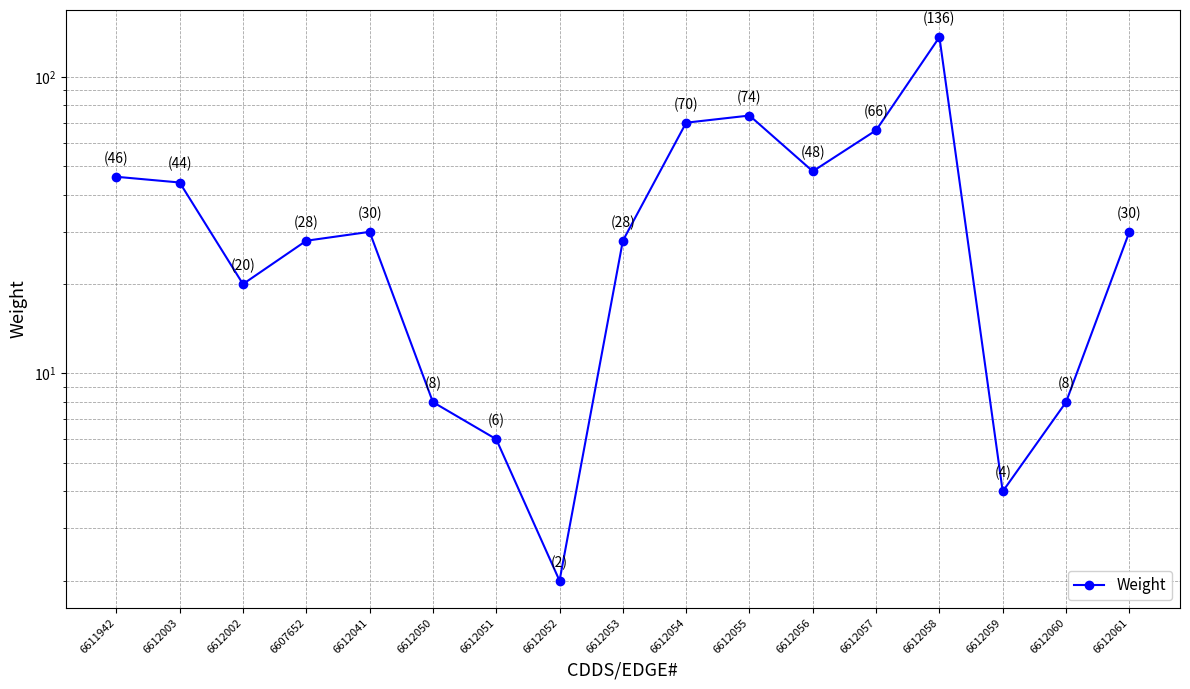

How many data points does each series have?

17